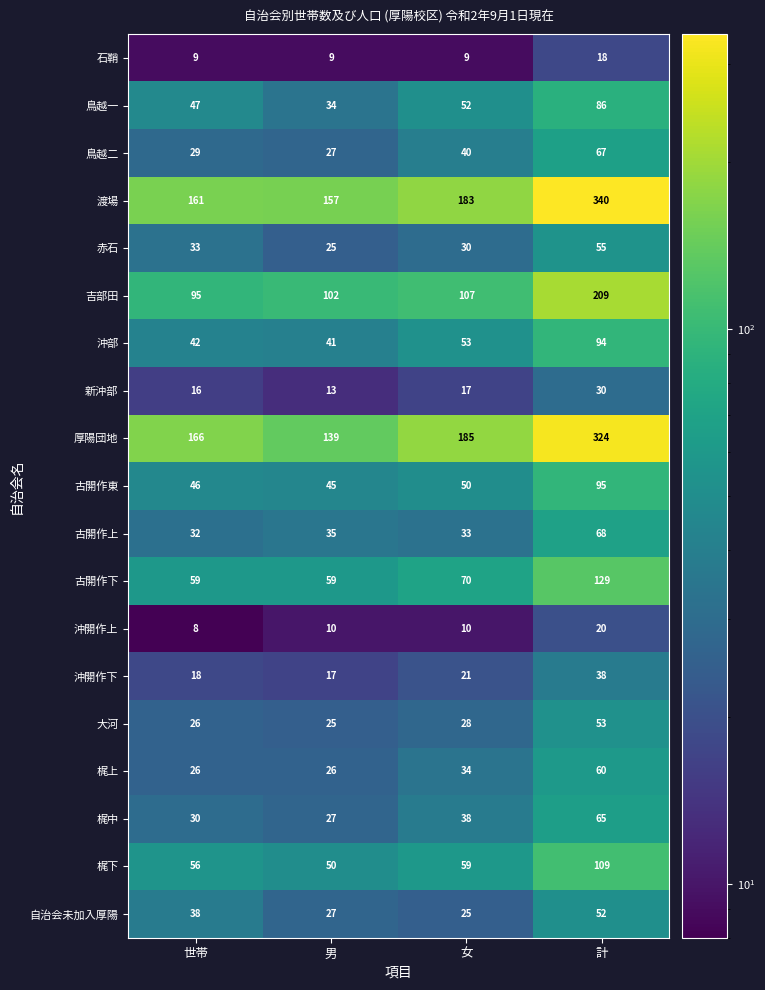

At which category does the chart reach its peak across all series?

計